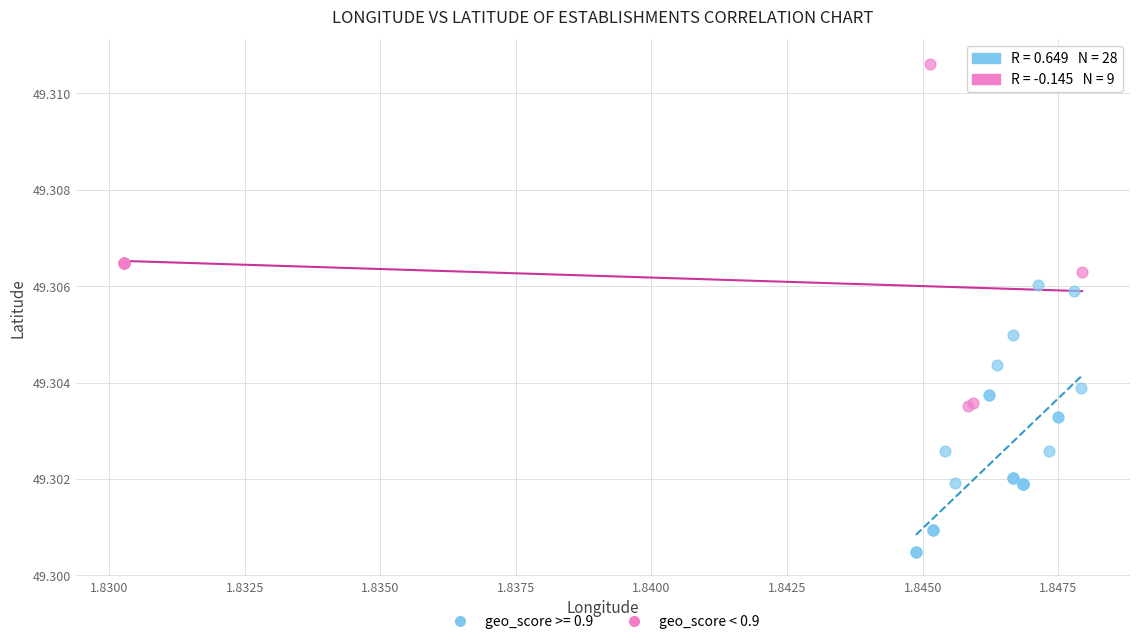

Which series contains the highest Y value?

geo_score < 0.9